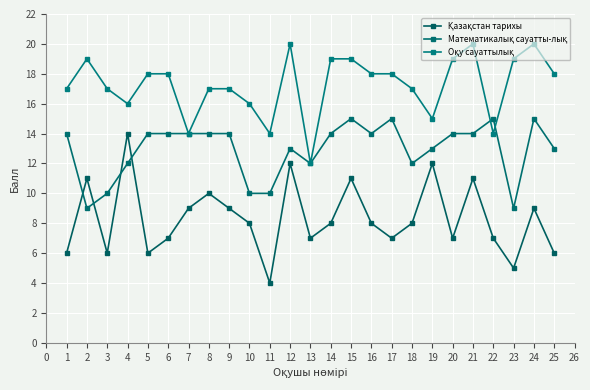

Is this an area chart (filled region under the line)?

No